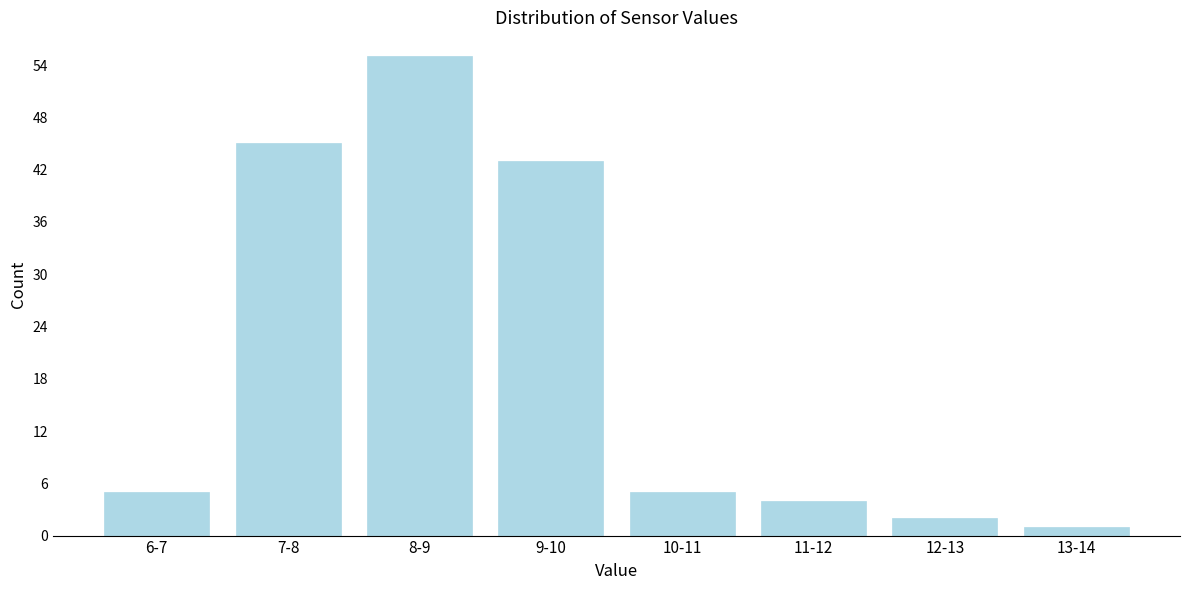

Reading left to right, transcribe all the data shown in this chart.

6-7=5	7-8=45	8-9=55	9-10=43	10-11=5	11-12=4	12-13=2	13-14=1